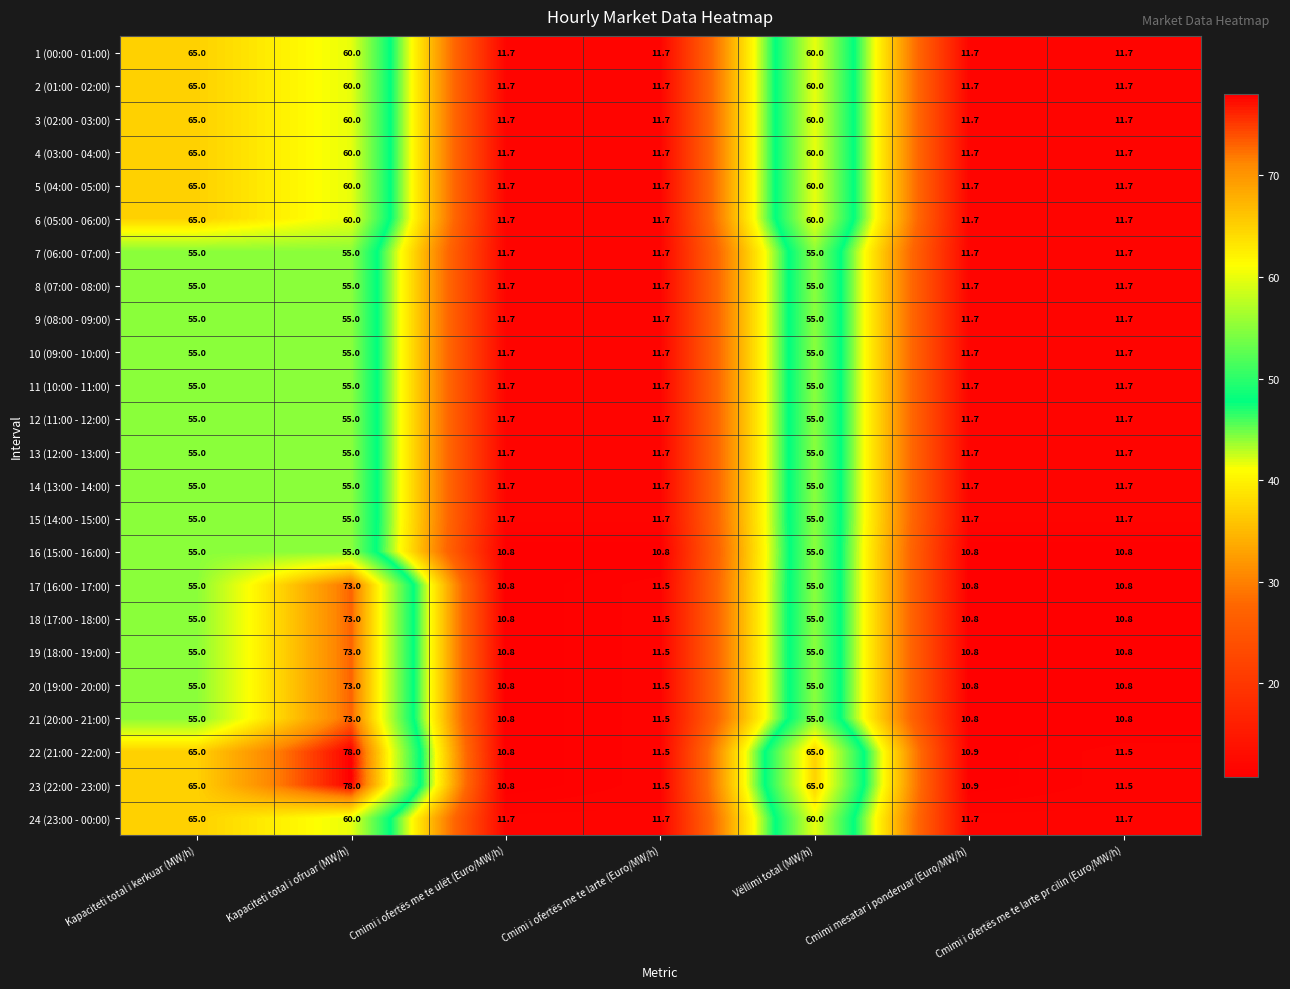

Where does the 21 (20:00 - 21:00) series first go above 11?

Kapaciteti total i kerkuar (MW/h)